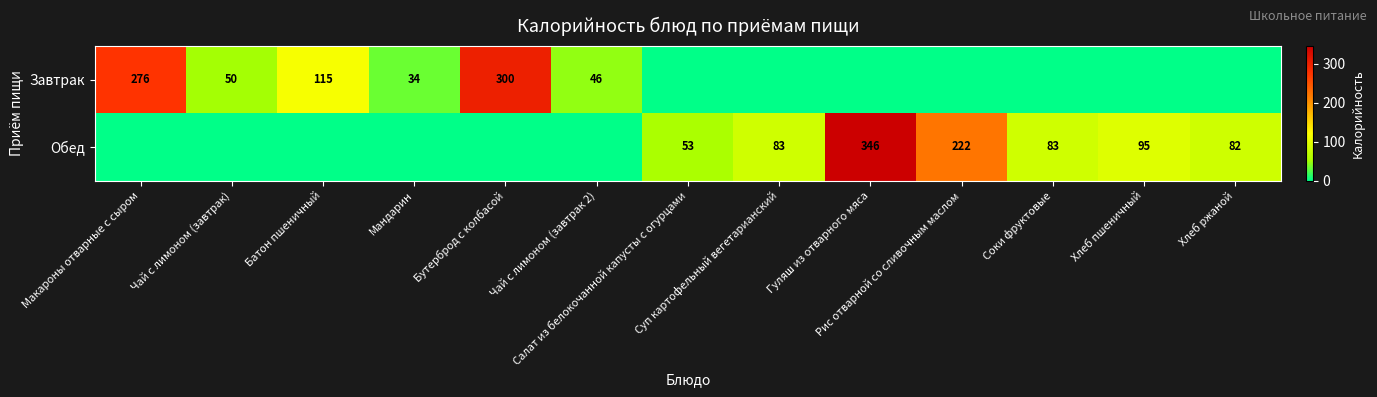

Which series changed the most between Чай с лимоном (завтрак) and Гуляш из отварного мяса?

Обед